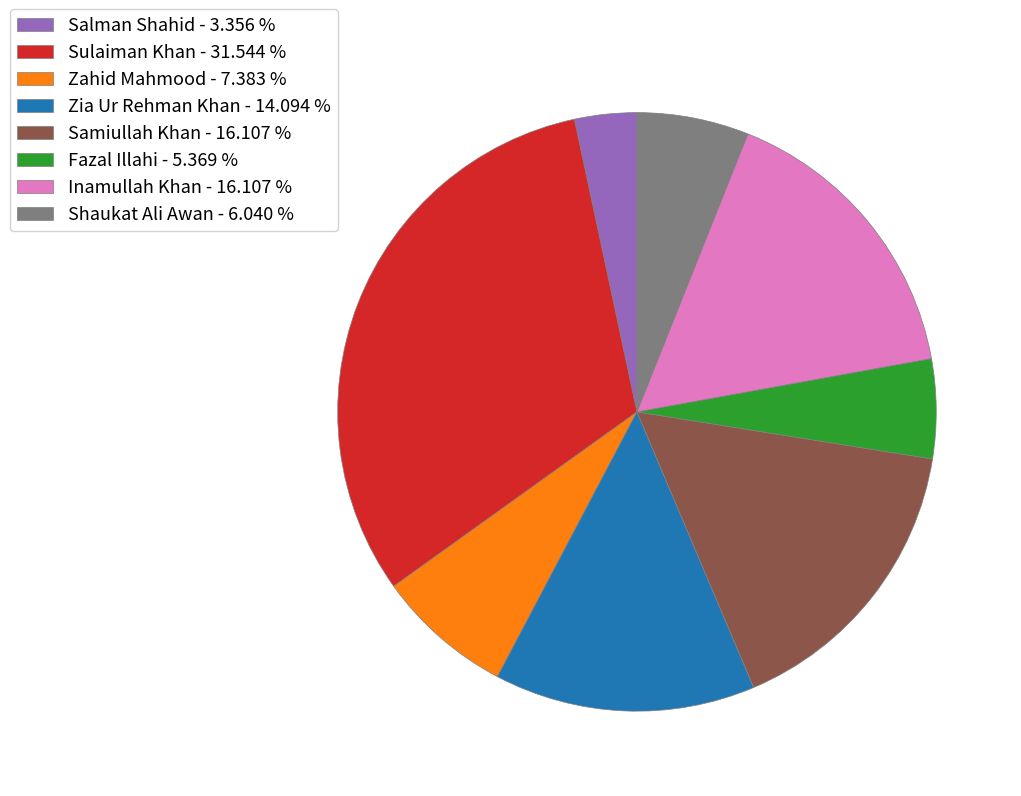

Combined, do Salman Shahid - 3.356 % and Zahid Mahmood - 7.383 % account for over 50%?

No